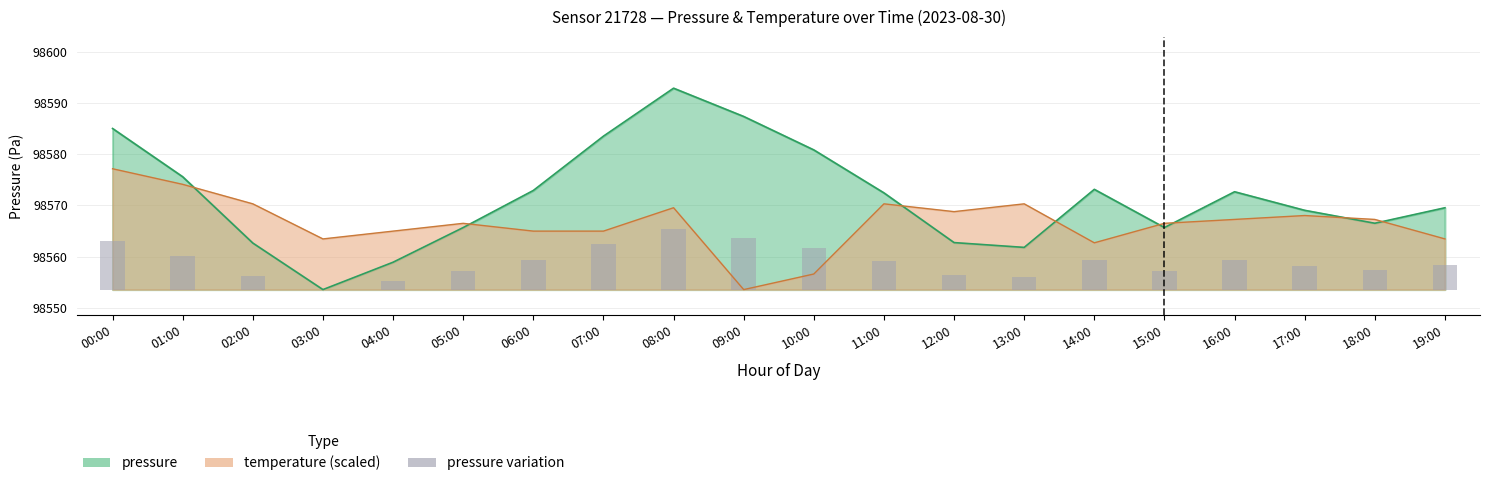

What is the maximum value shown in the chart?

11.8